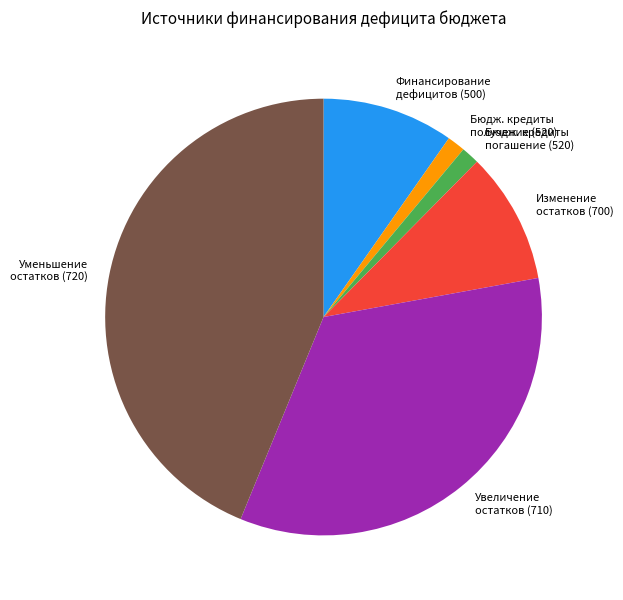

Between Уменьшение остатков (720) and Бюдж. кредиты погашение (520), which is larger?

Уменьшение остатков (720)